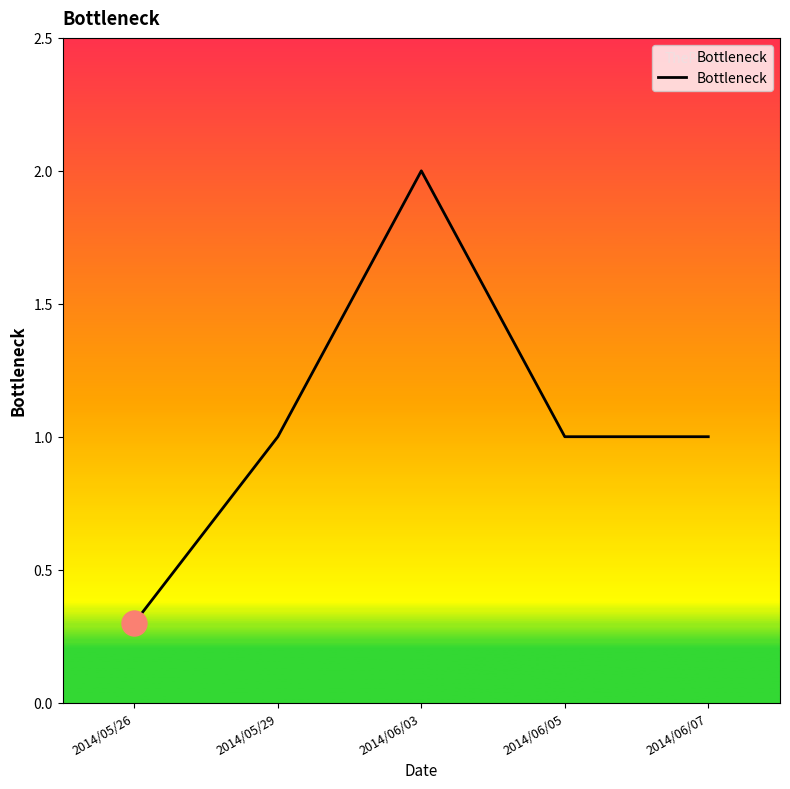

Reading left to right, what are all the values shown in this chart?

2014/05/26=0.3	2014/05/29=1.0	2014/06/03=2.0	2014/06/05=1.0	2014/06/07=1.0